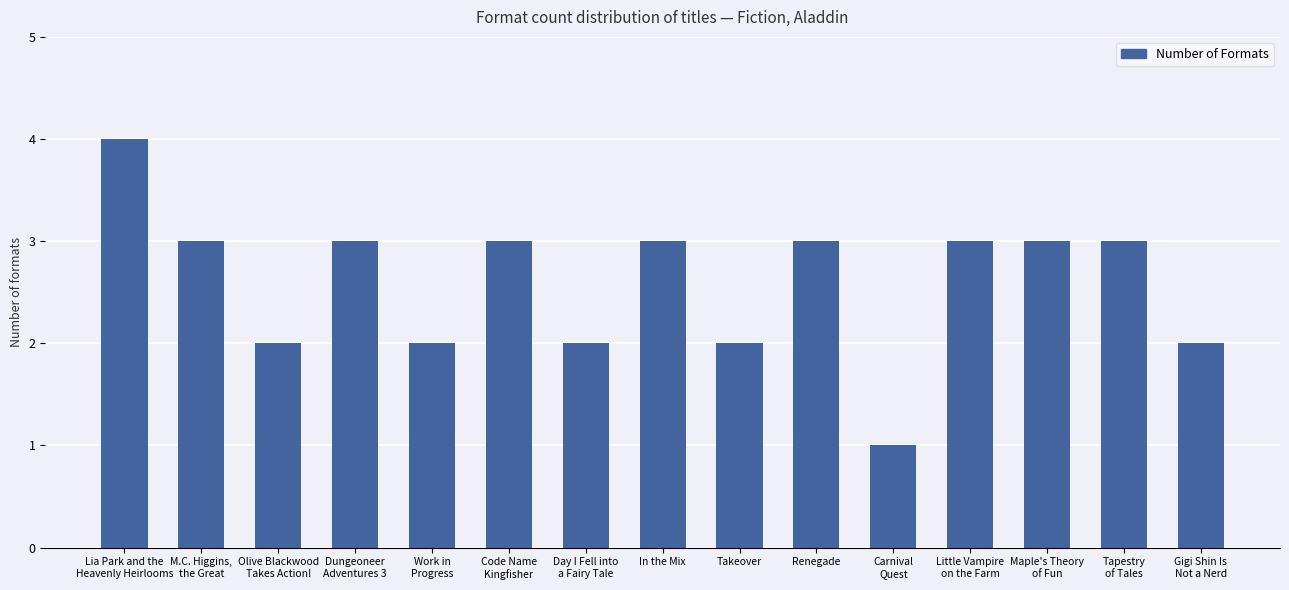

What is the value of the 9th bar from the left?

2